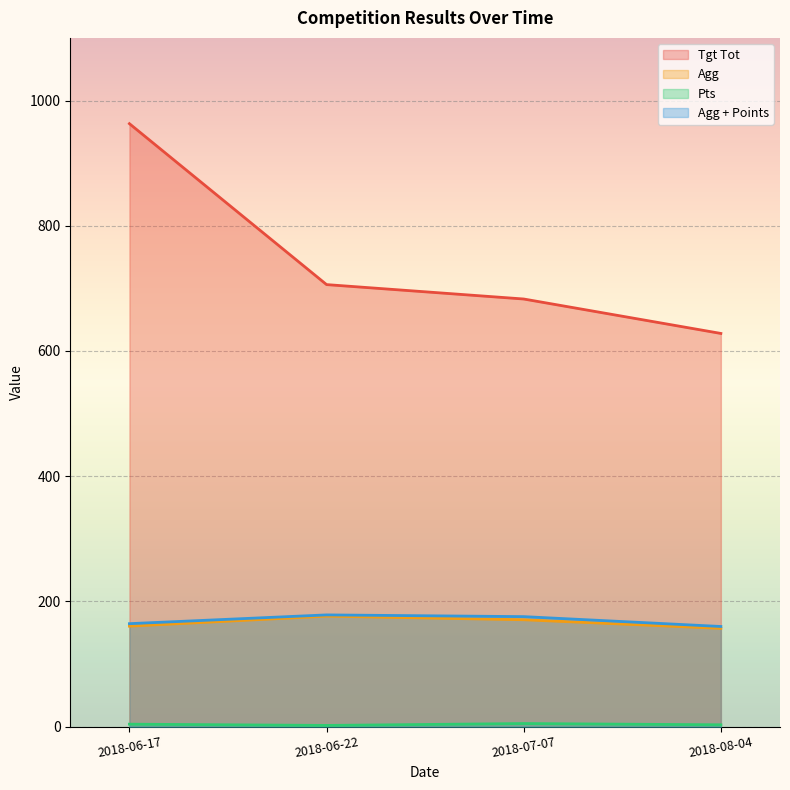

Which has a higher value, 2018-07-07 or 2018-06-17?

2018-06-17